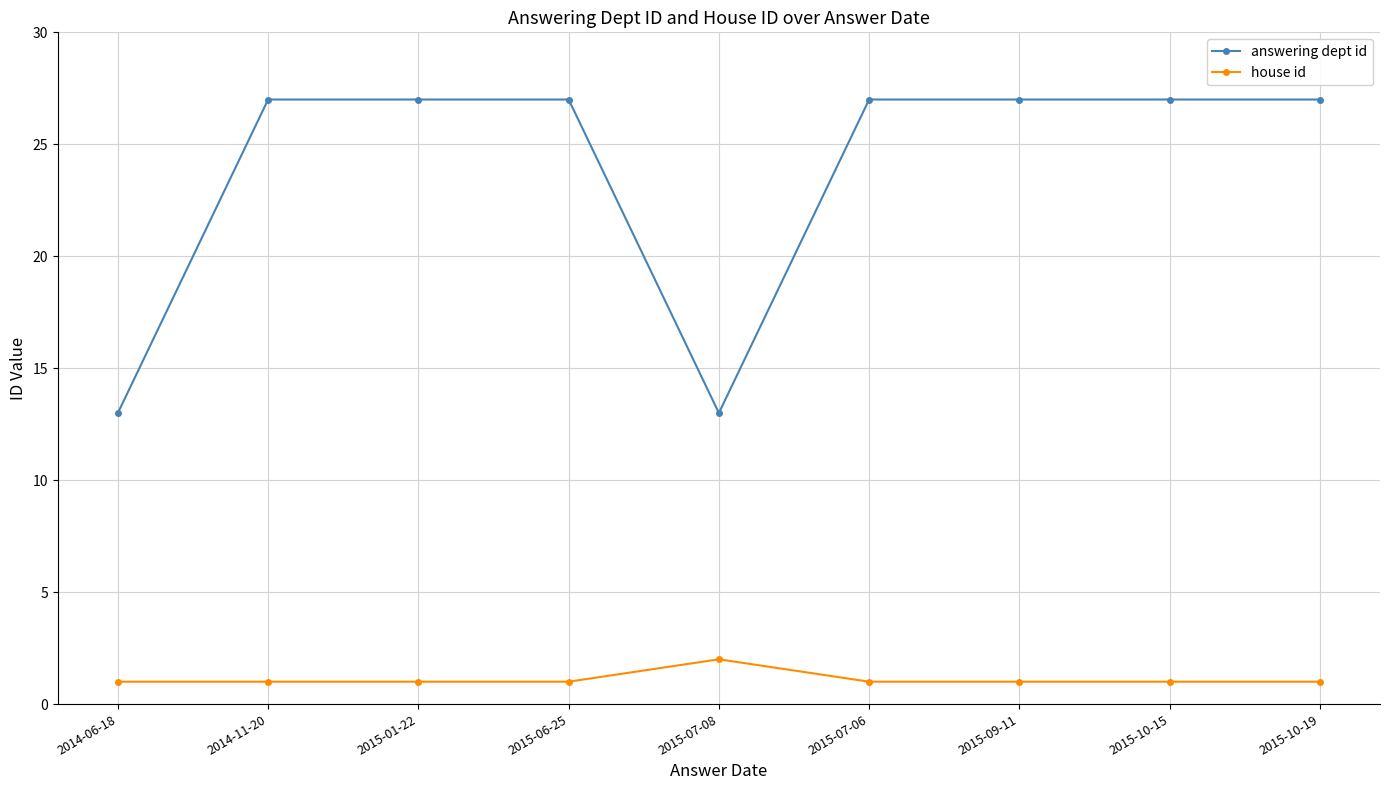

What are all the series names shown in the legend?

answering dept id, house id